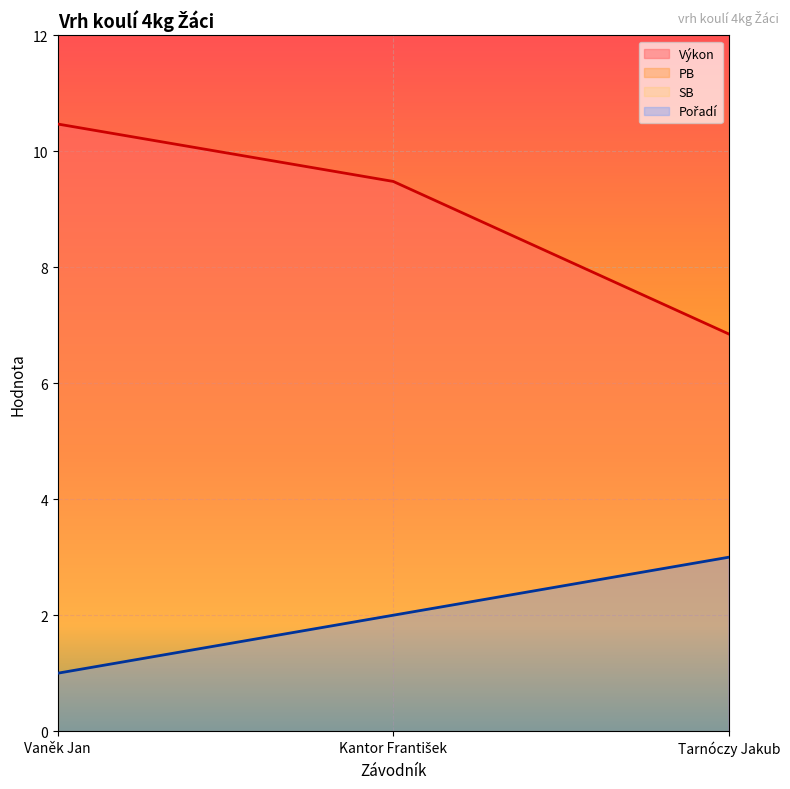

List the series in order of their peak value, highest first.

Výkon, Pořadí